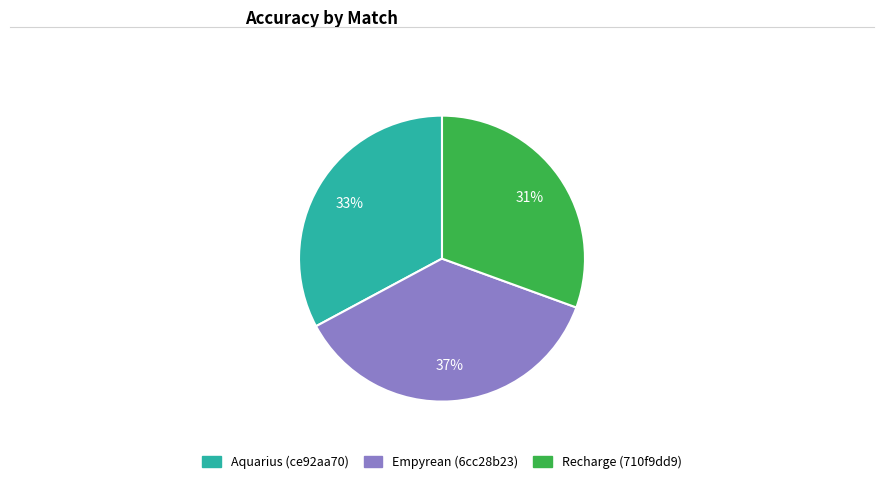

To the nearest percent, what is the difference between the largest and smallest slice percentages?

6%